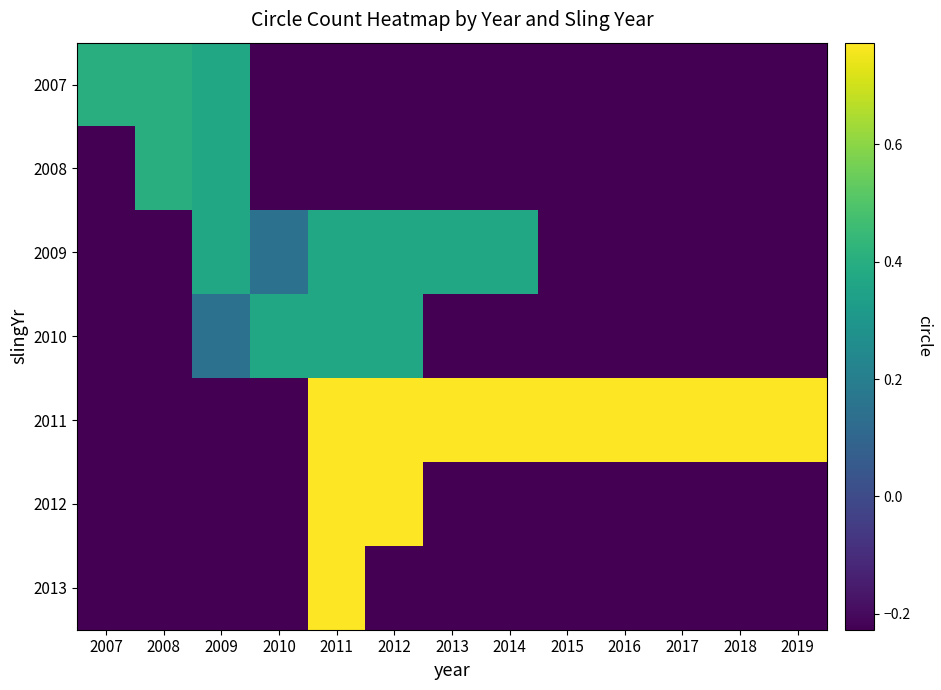

Reading right to left, extract all data points from this chart.

2007: 2019=-0.2	2018=-0.2	2017=-0.2	2016=-0.2	2015=-0.2	2014=-0.2	2013=-0.2	2012=-0.2	2011=-0.2	2010=-0.2	2009=0.4	2008=0.4	2007=0.4
2008: 2019=-0.2	2018=-0.2	2017=-0.2	2016=-0.2	2015=-0.2	2014=-0.2	2013=-0.2	2012=-0.2	2011=-0.2	2010=-0.2	2009=0.4	2008=0.4	2007=-0.2
2009: 2019=-0.2	2018=-0.2	2017=-0.2	2016=-0.2	2015=-0.2	2014=0.4	2013=0.4	2012=0.4	2011=0.4	2010=0.1	2009=0.4	2008=-0.2	2007=-0.2
2010: 2019=-0.2	2018=-0.2	2017=-0.2	2016=-0.2	2015=-0.2	2014=-0.2	2013=-0.2	2012=0.4	2011=0.4	2010=0.4	2009=0.1	2008=-0.2	2007=-0.2
2011: 2019=0.8	2018=0.8	2017=0.8	2016=0.8	2015=0.8	2014=0.8	2013=0.8	2012=0.8	2011=0.8	2010=-0.2	2009=-0.2	2008=-0.2	2007=-0.2
2012: 2019=-0.2	2018=-0.2	2017=-0.2	2016=-0.2	2015=-0.2	2014=-0.2	2013=-0.2	2012=0.8	2011=0.8	2010=-0.2	2009=-0.2	2008=-0.2	2007=-0.2
2013: 2019=-0.2	2018=-0.2	2017=-0.2	2016=-0.2	2015=-0.2	2014=-0.2	2013=-0.2	2012=-0.2	2011=0.8	2010=-0.2	2009=-0.2	2008=-0.2	2007=-0.2